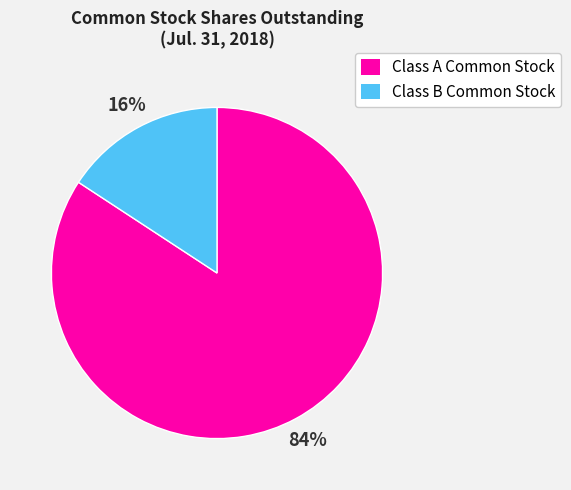

The Class A Common Stock slice represents 84% of the pie. True or false?

True